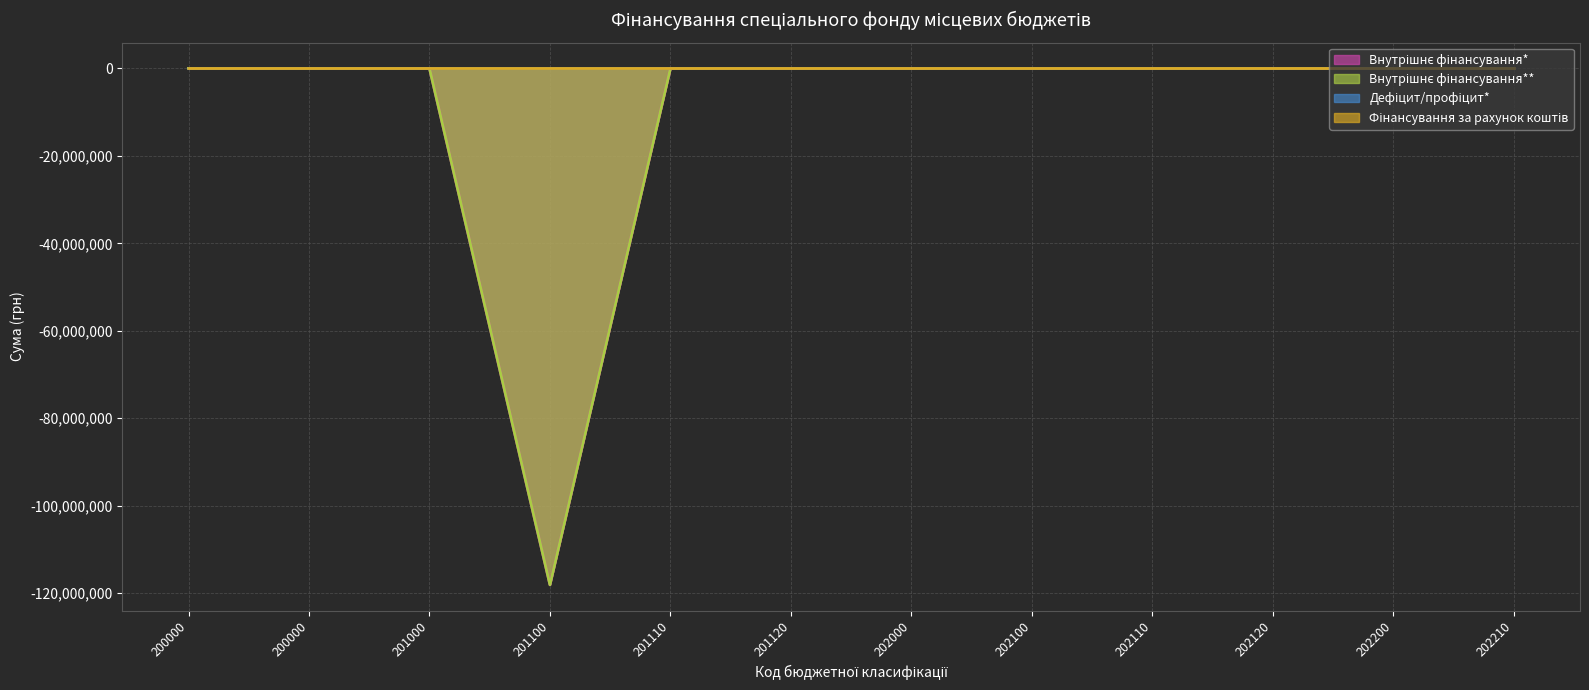

What is the difference between the second highest and minimum values in the Внутрішнє фінансування** series?

118090624.2